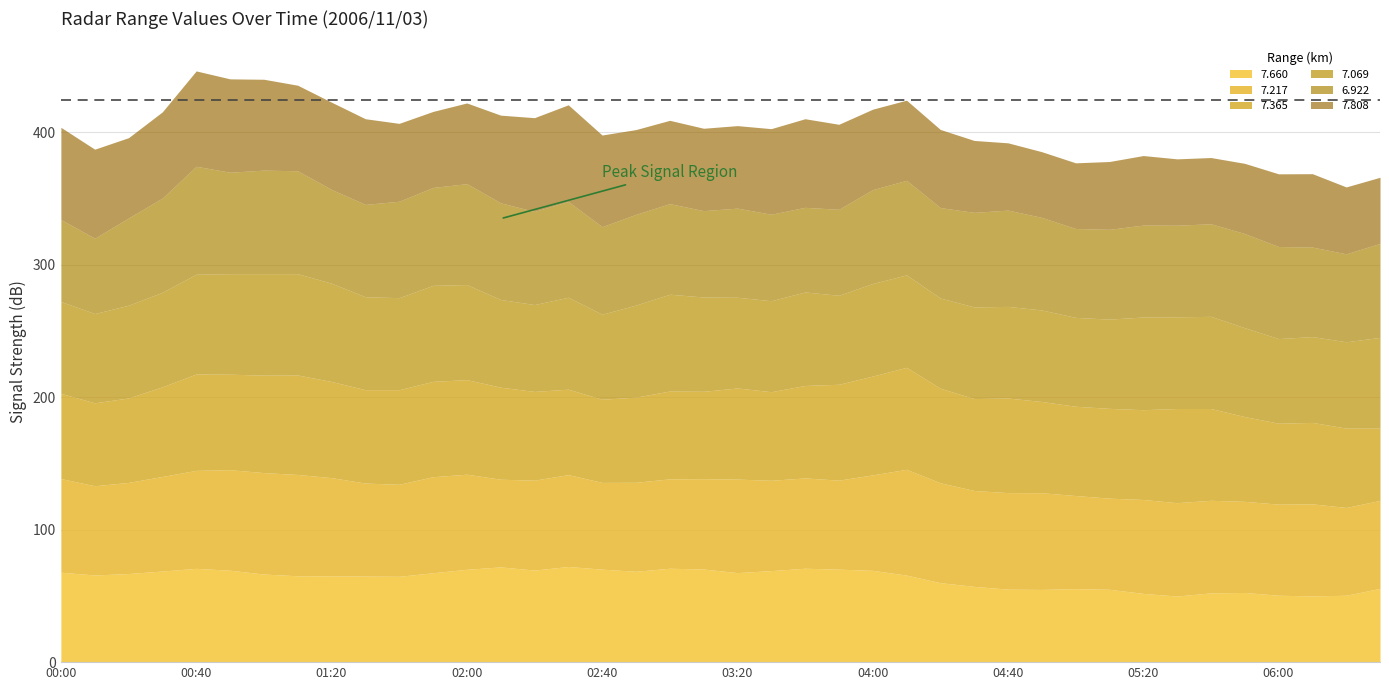

What is the total value across all series at 2006/11/03 02:30?

420.8